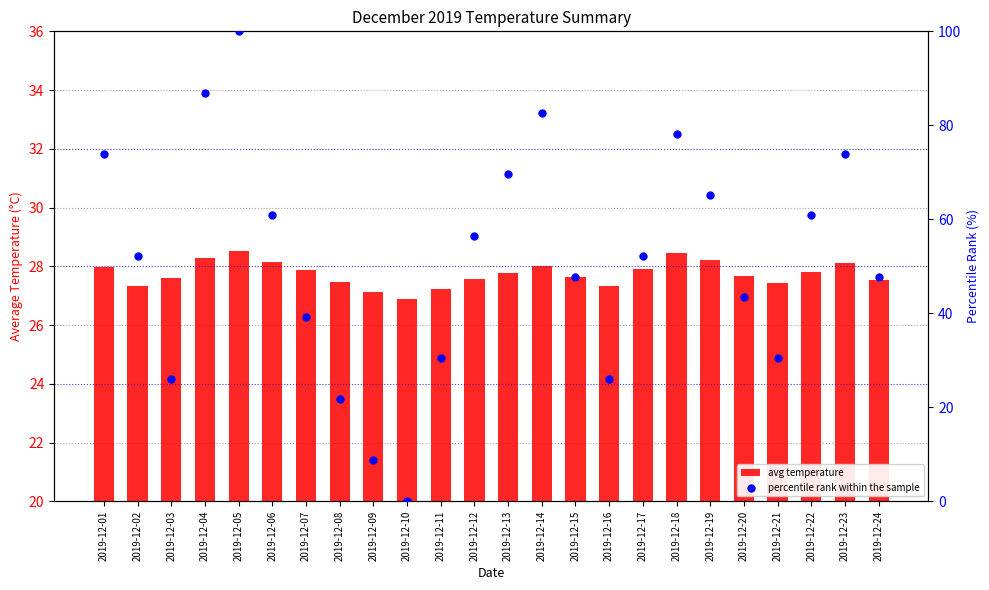

What is the total value across all series at 2019-12-20?

71.1